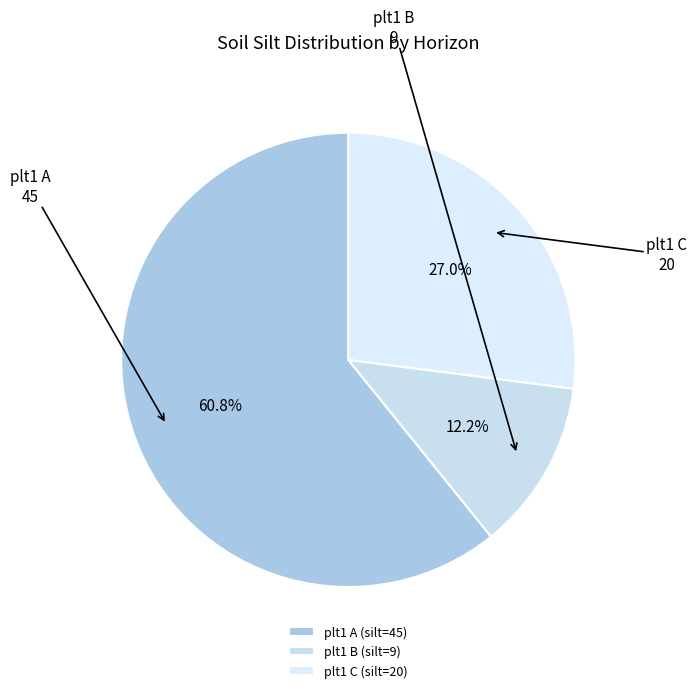

How many segments does this pie chart have?

3